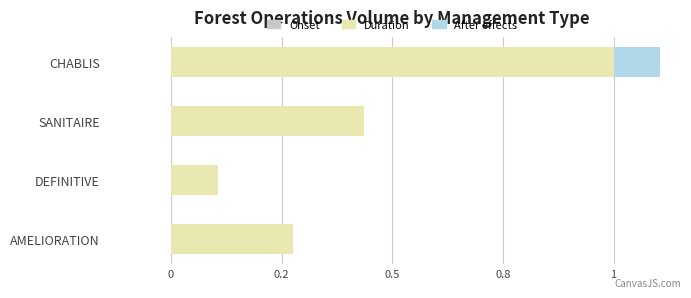

How many groups of bars are there?

4